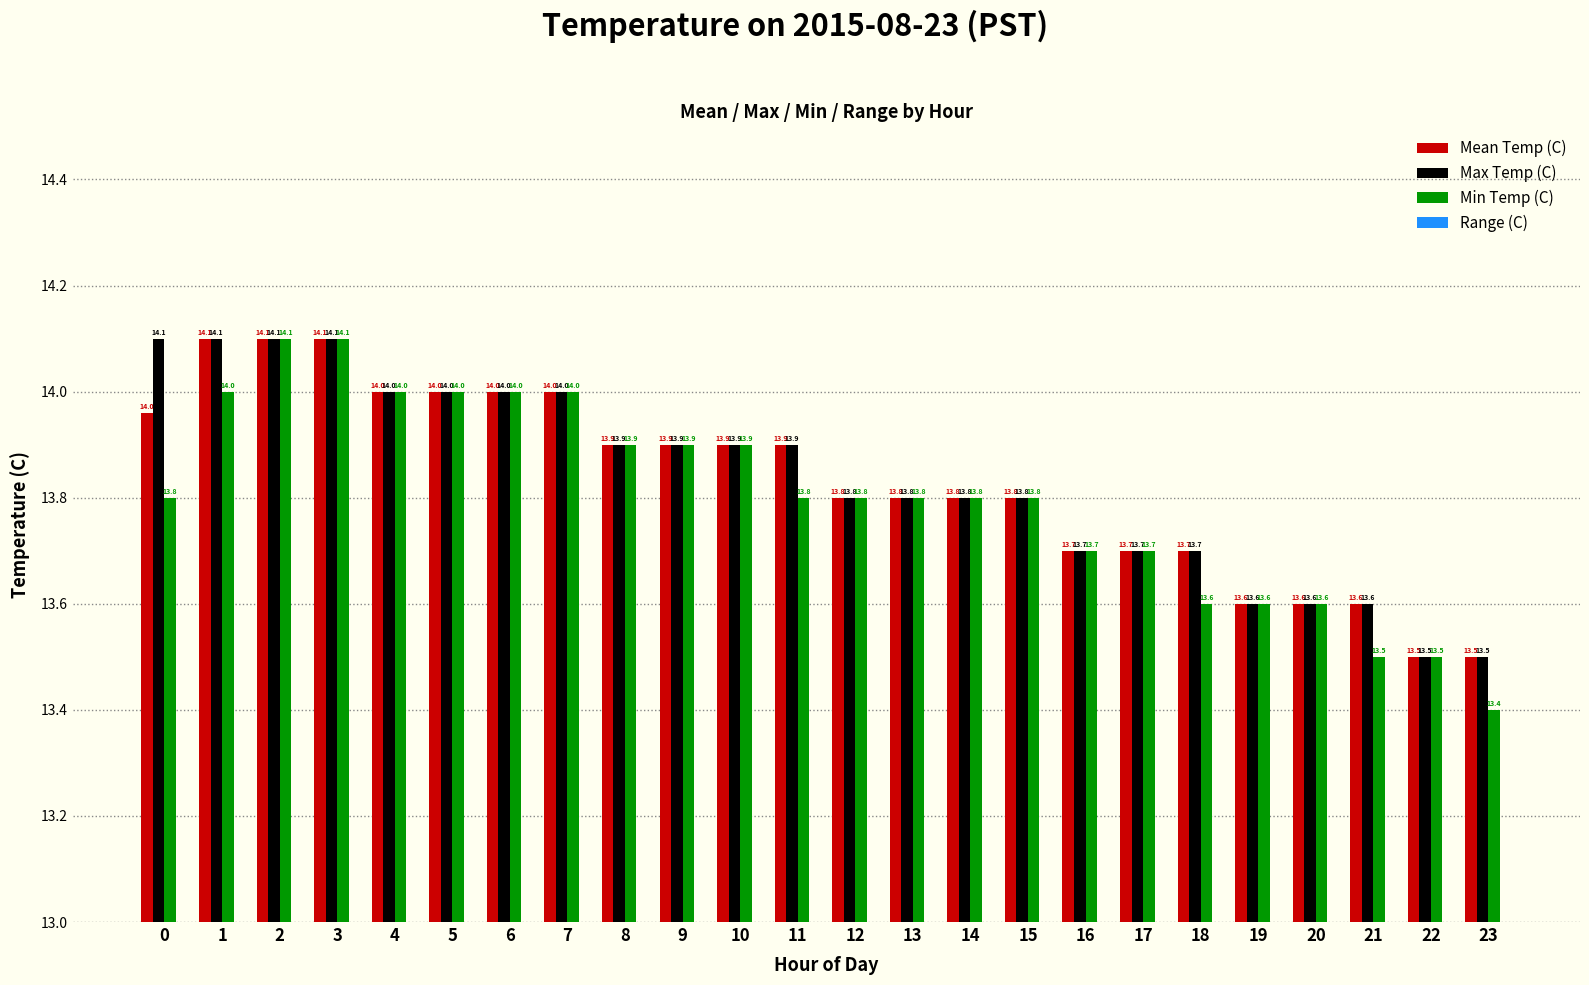

Reading left to right, list all the values displayed in this chart.

Mean Temp (C): 14.0	14.1	14.1	14.1	14.0	14.0	14.0	14.0	13.9	13.9	13.9	13.9	13.8	13.8	13.8	13.8	13.7	13.7	13.7	13.6	13.6	13.6	13.5	13.5
Max Temp (C): 14.1	14.1	14.1	14.1	14.0	14.0	14.0	14.0	13.9	13.9	13.9	13.9	13.8	13.8	13.8	13.8	13.7	13.7	13.7	13.6	13.6	13.6	13.5	13.5
Min Temp (C): 13.8	14.0	14.1	14.1	14.0	14.0	14.0	14.0	13.9	13.9	13.9	13.8	13.8	13.8	13.8	13.8	13.7	13.7	13.6	13.6	13.6	13.5	13.5	13.4
Range (C): 0.3	0.1	0.0	0.0	0.0	0.0	0.0	0.0	0.0	0.0	0.0	0.1	0.0	0.0	0.0	0.0	0.0	0.0	0.1	0.0	0.0	0.1	0.0	0.1